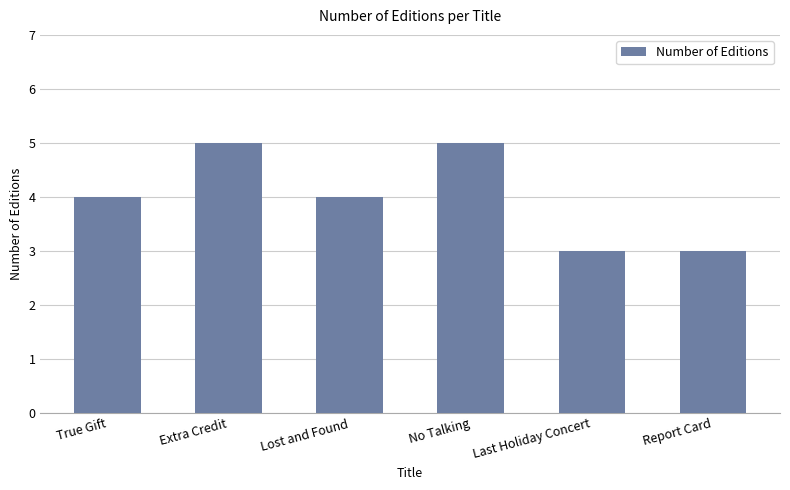

What value does the data have at No Talking?

5